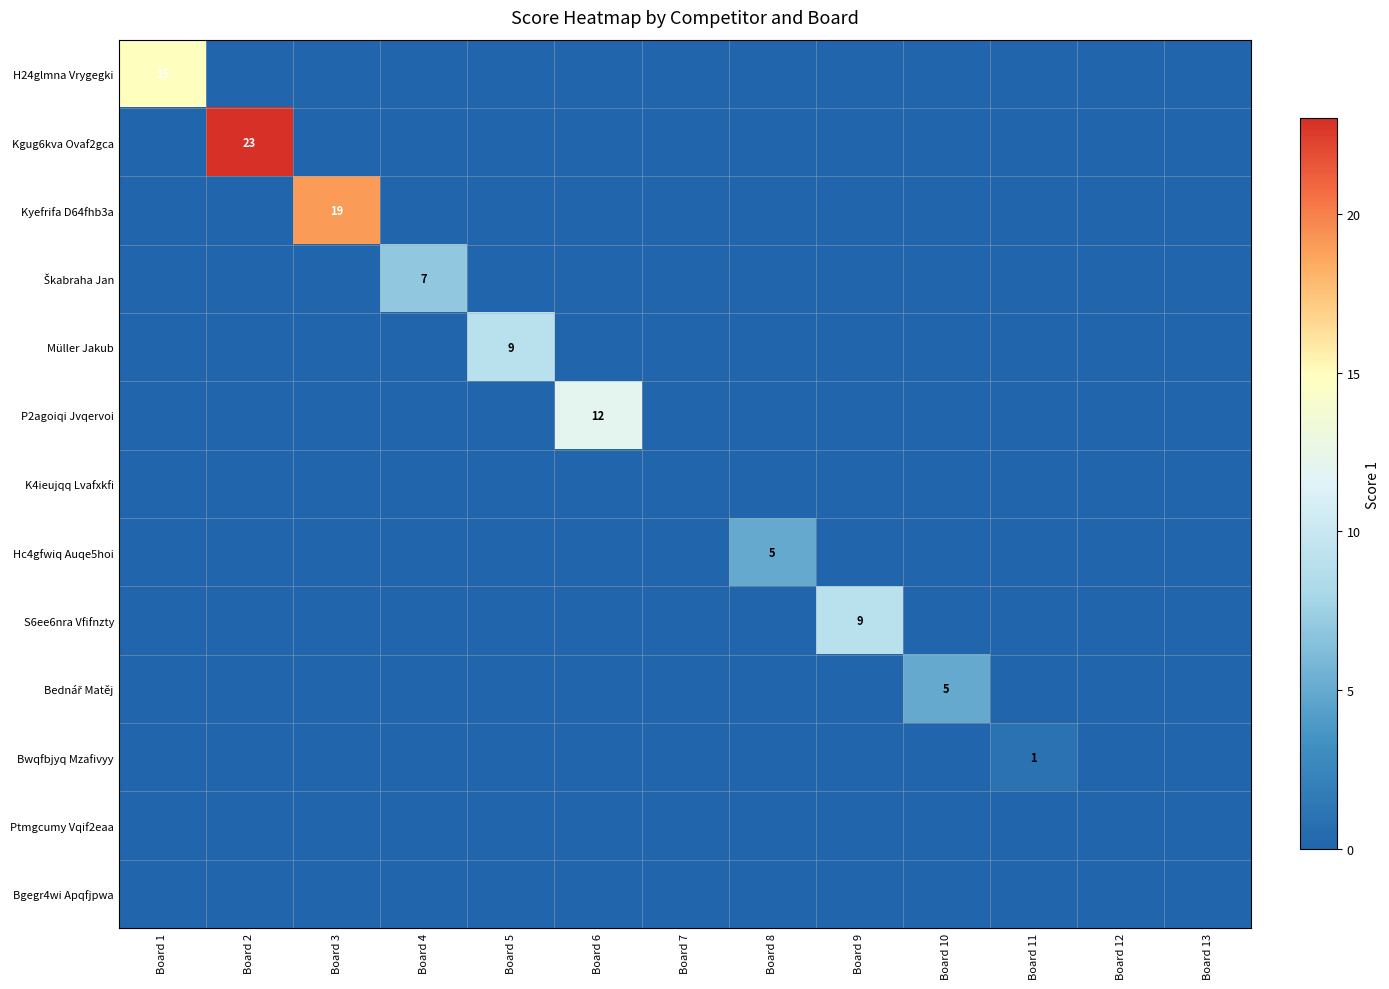

Which has a higher value, Board 11 or Board 12?

Board 11